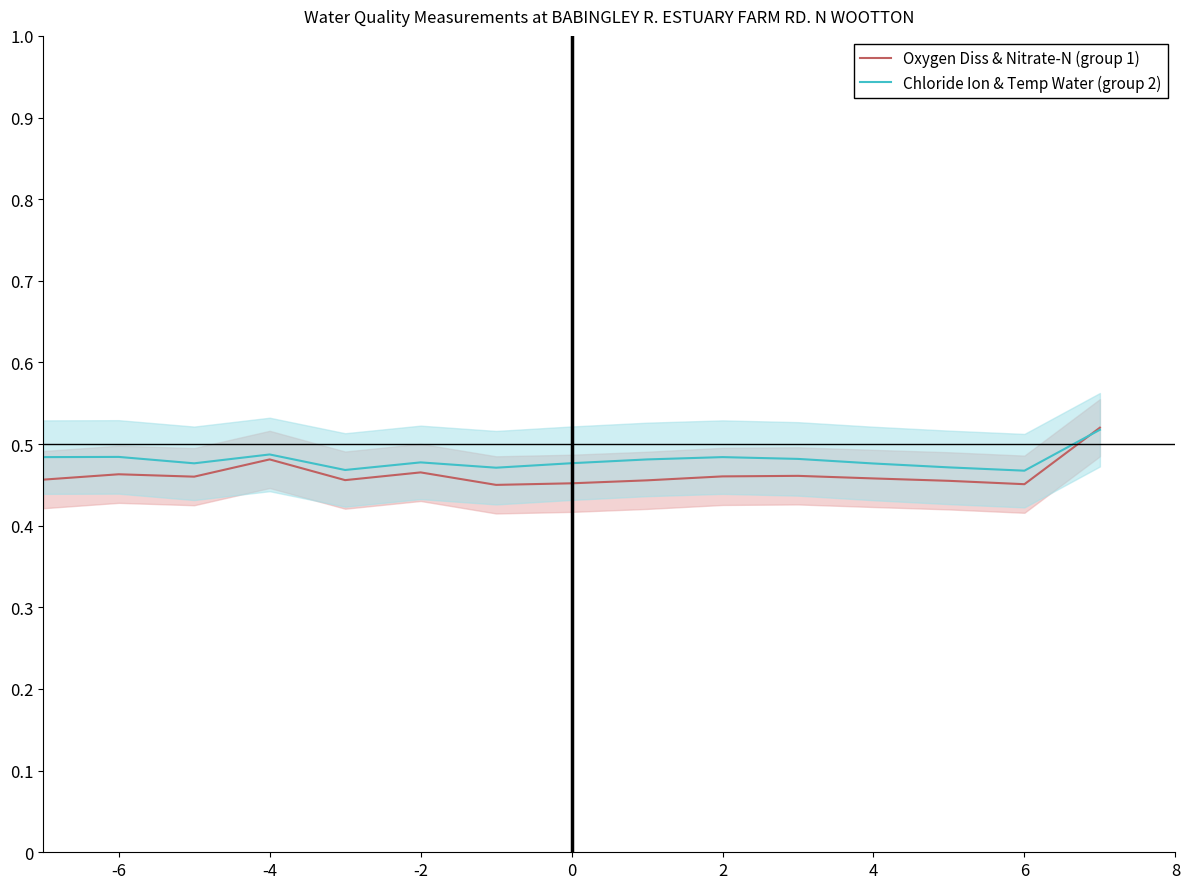

The Oxygen Diss & Nitrate-N (group 1) series shows 0.7 at 0. True or false?

False